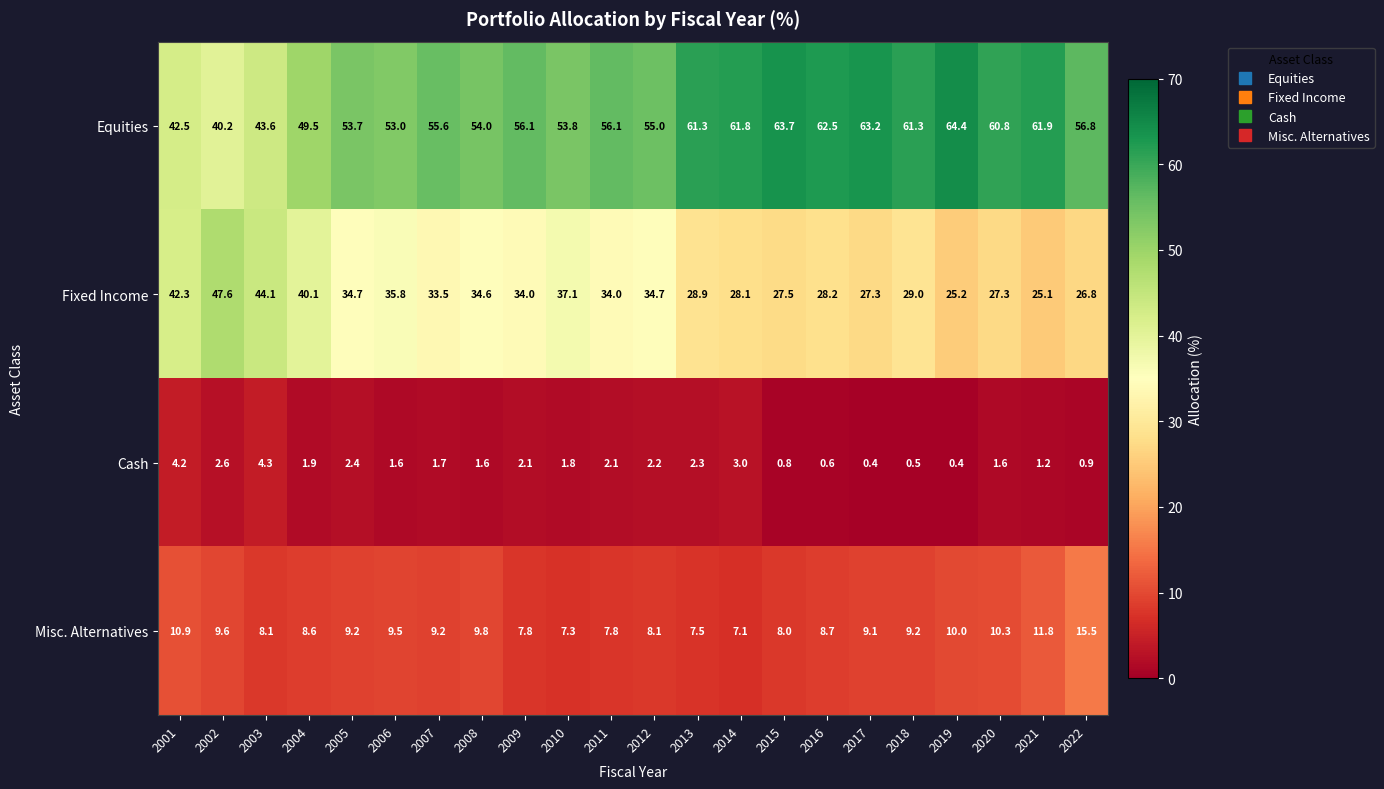

At 2016, list the series in order from smallest to largest.

Cash, Misc. Alternatives, Fixed Income, Equities